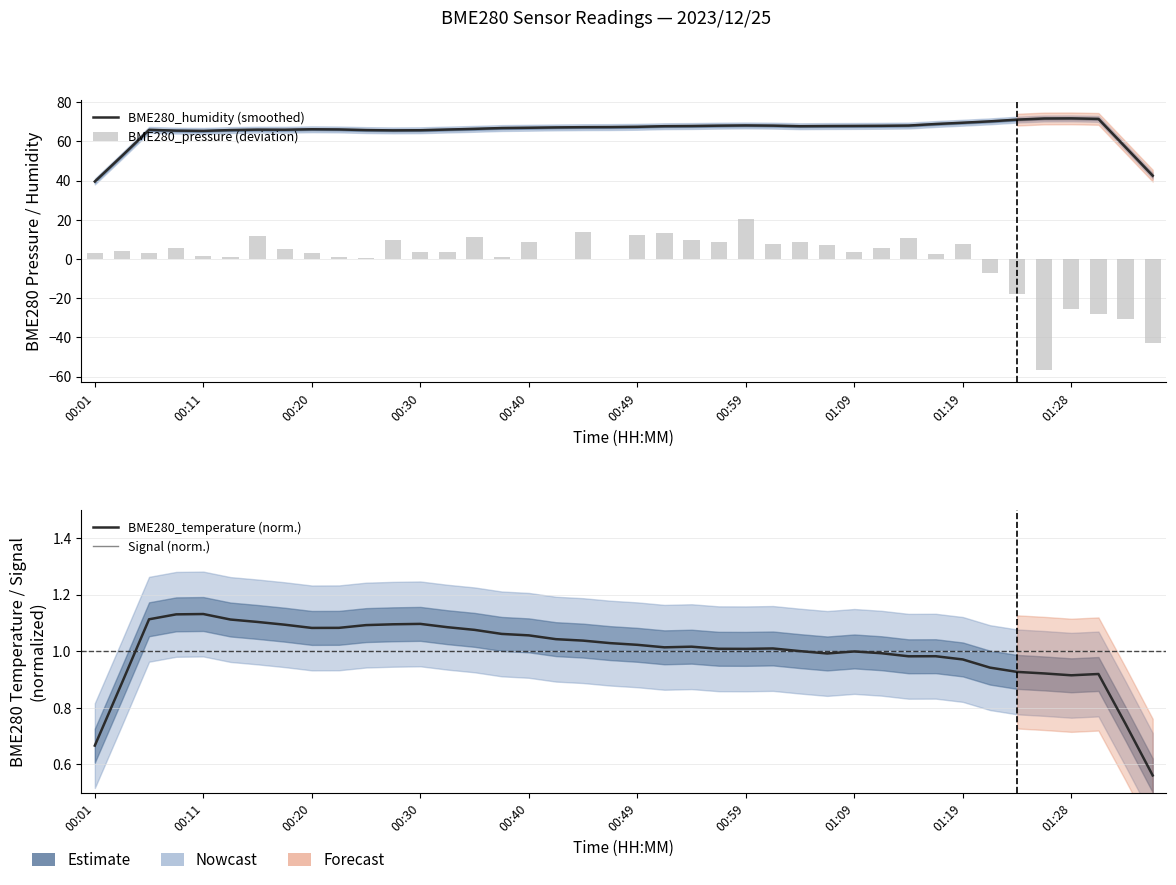

What position from the right is 01:28?

4